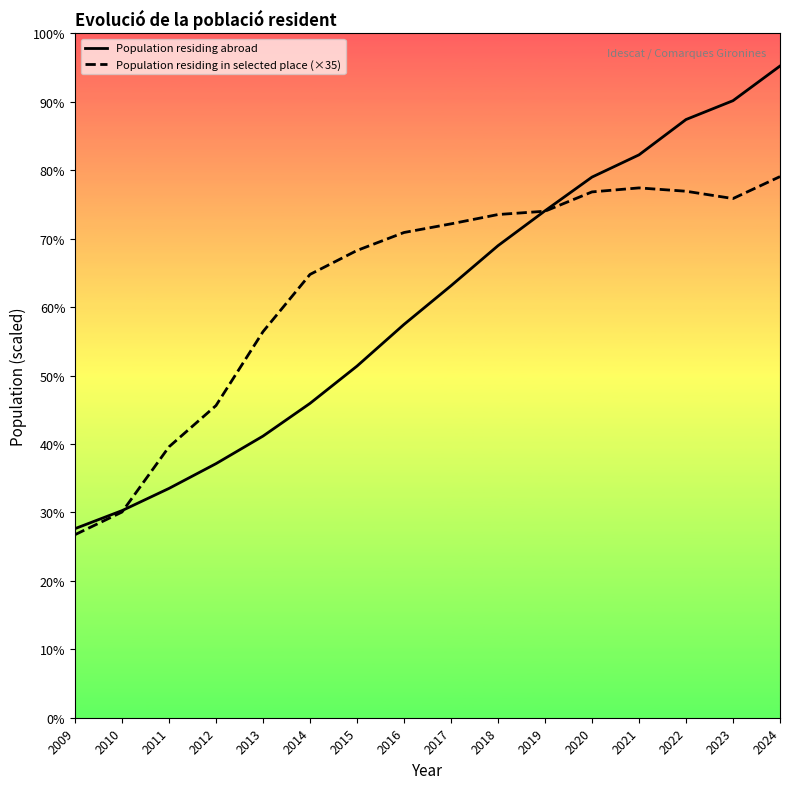

Which series has the largest range (max minus min)?

Population residing abroad